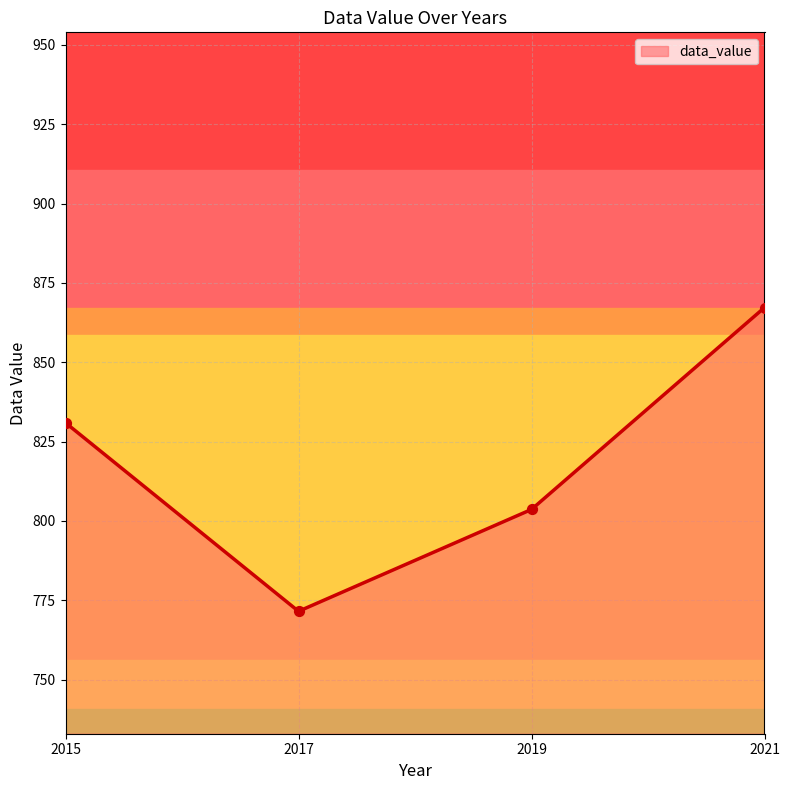

Between 2021 and 2017, which is larger?

2021